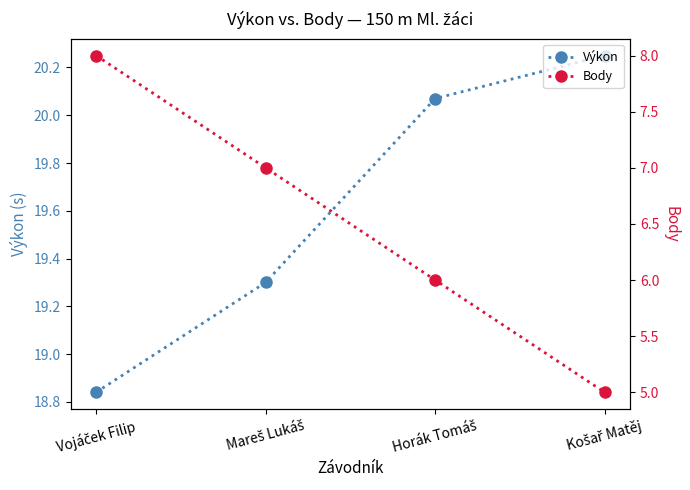

What is the difference between the second highest and second lowest values in the Body series?

1.0